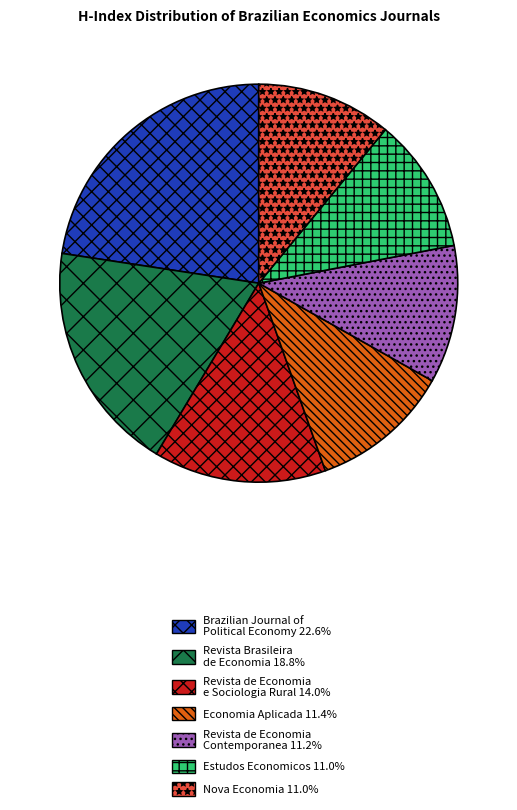

Is there a majority slice in this chart?

No